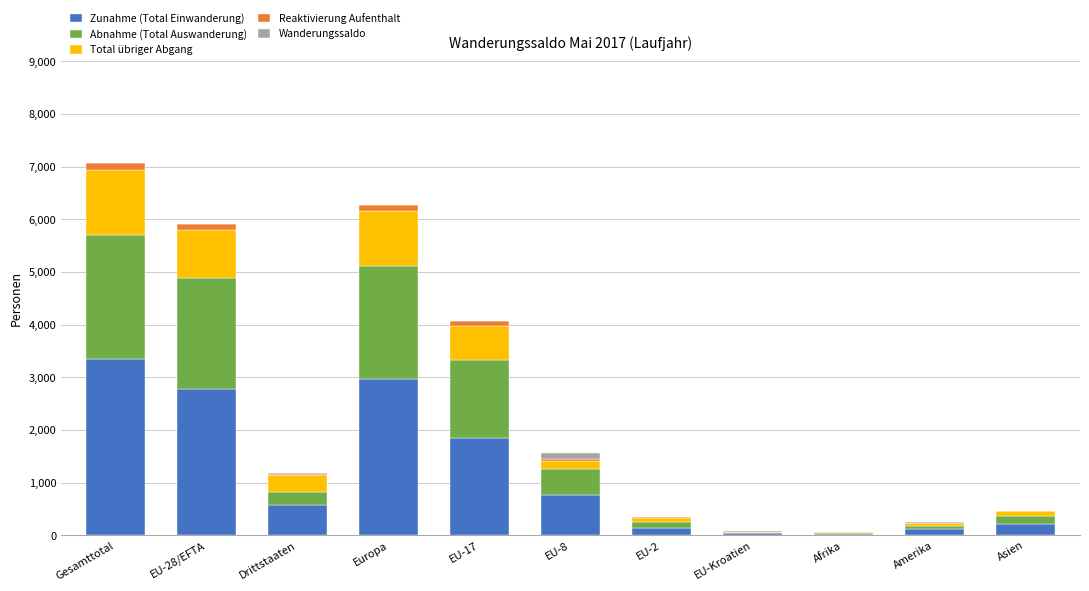

Where is Zunahme (Total Einwanderung) nearest to the value 1688?

EU-17